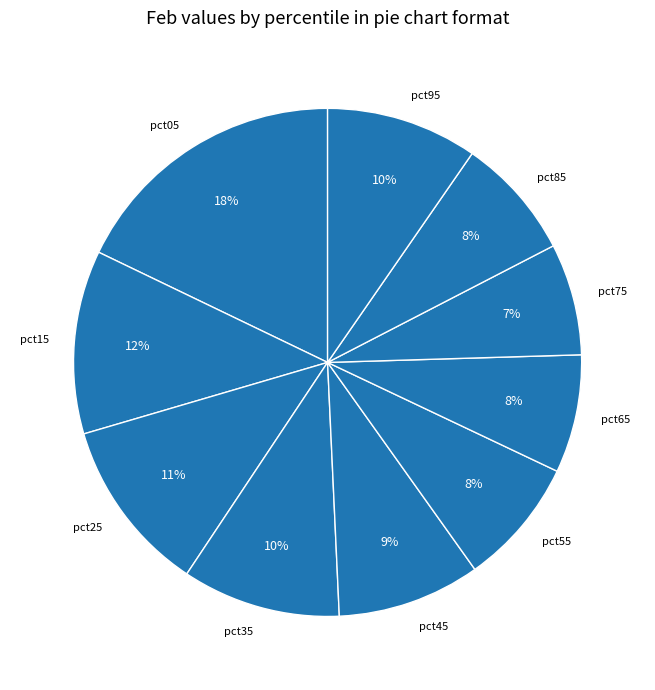

Is the sum of pct85 and pct75 greater than half?

No